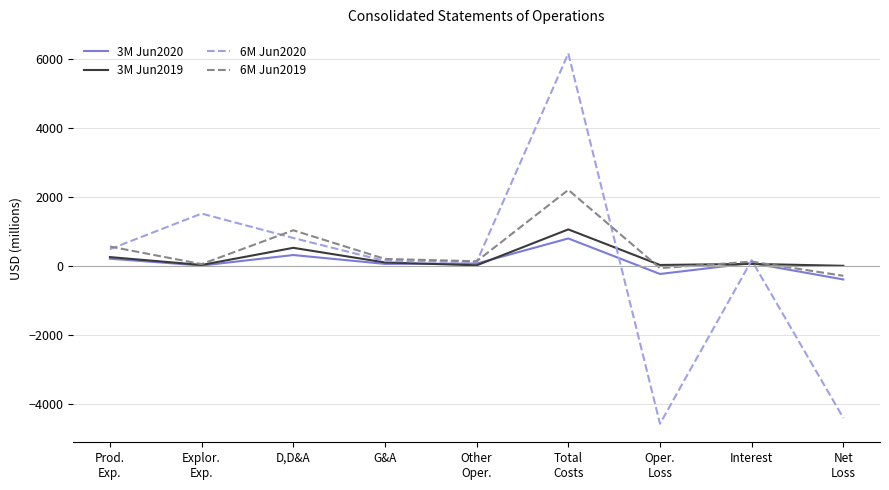

What is the minimum value for 6M Jun2019?

-281